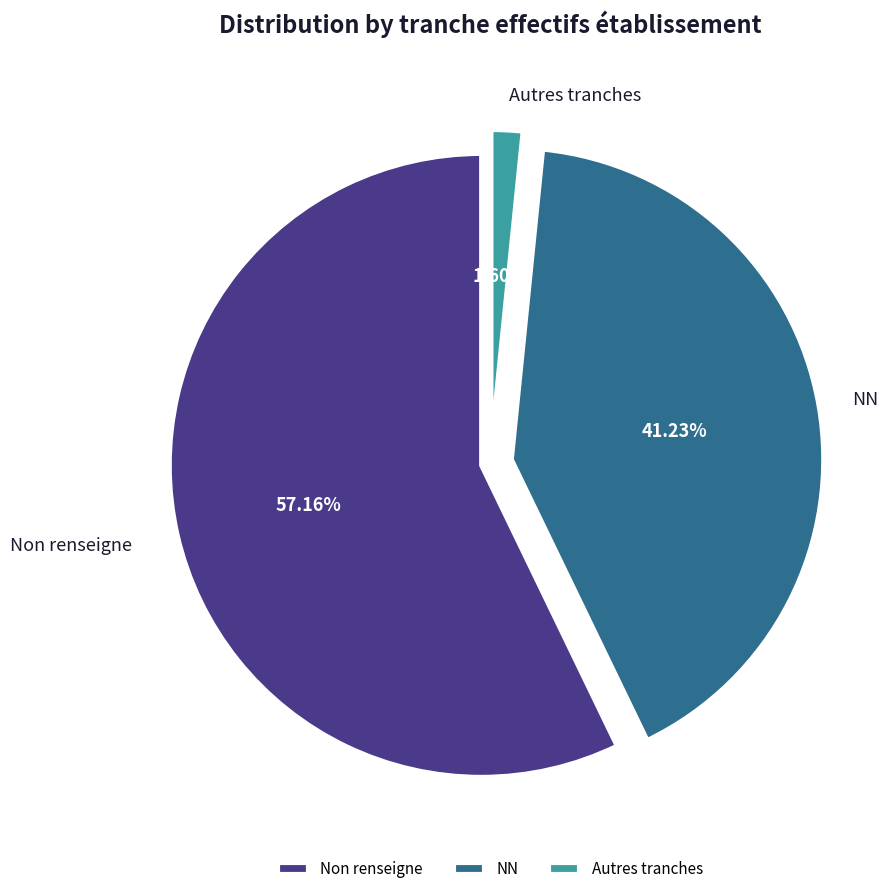

Is the sum of Non renseigne and NN greater than half?

Yes